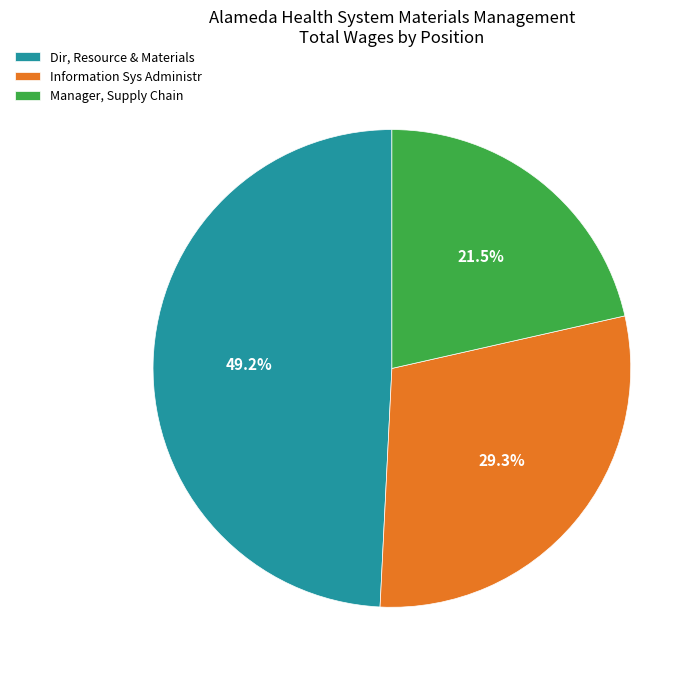

What percentage is NOT represented by Manager, Supply Chain?

78.5%